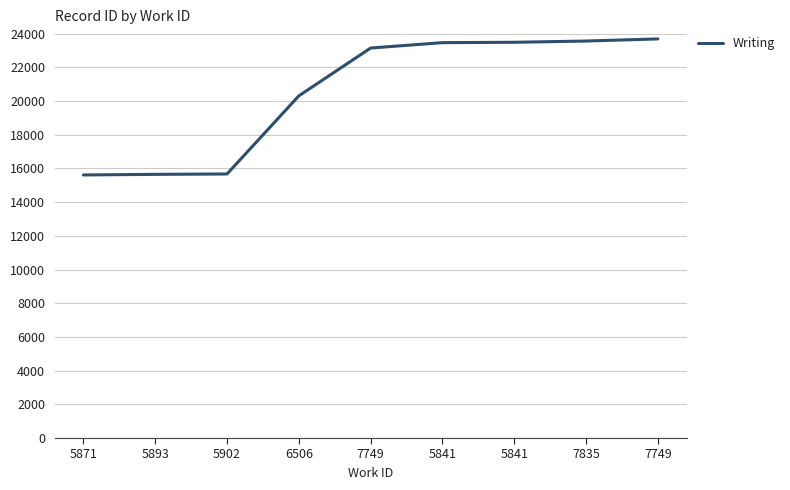

Reading left to right, transcribe all the data shown in this chart.

5871=15611	5893=15647	5902=15669	6506=20305	7749=23143	5841=23462	5841=23484	7835=23558	7749=23684